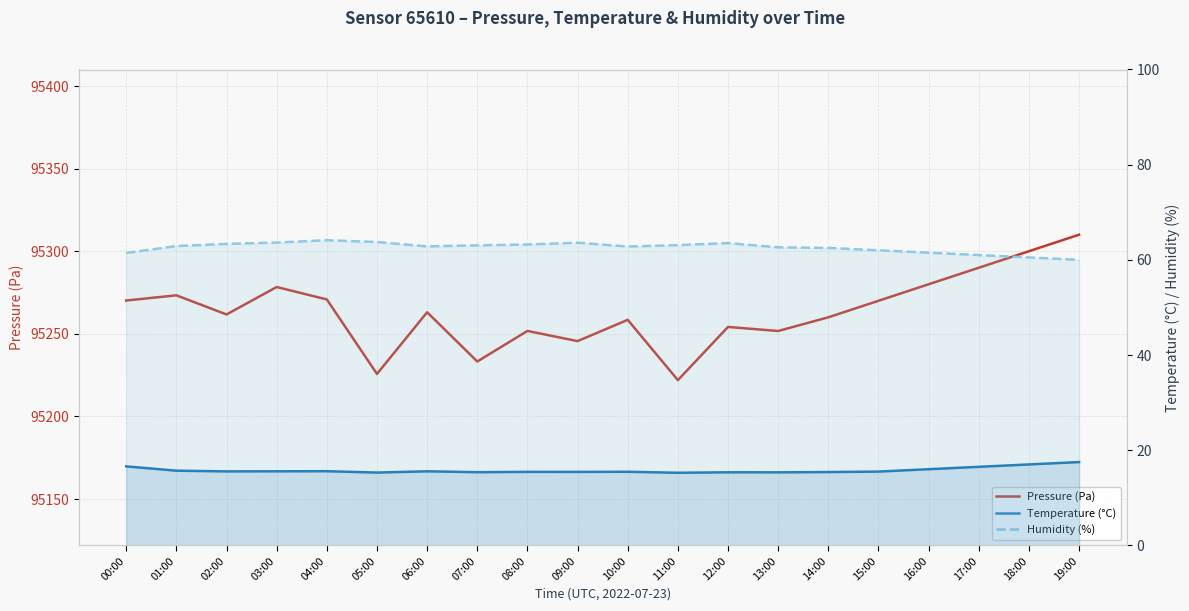

At which label does Temperature (°C) reach its peak?

19:00